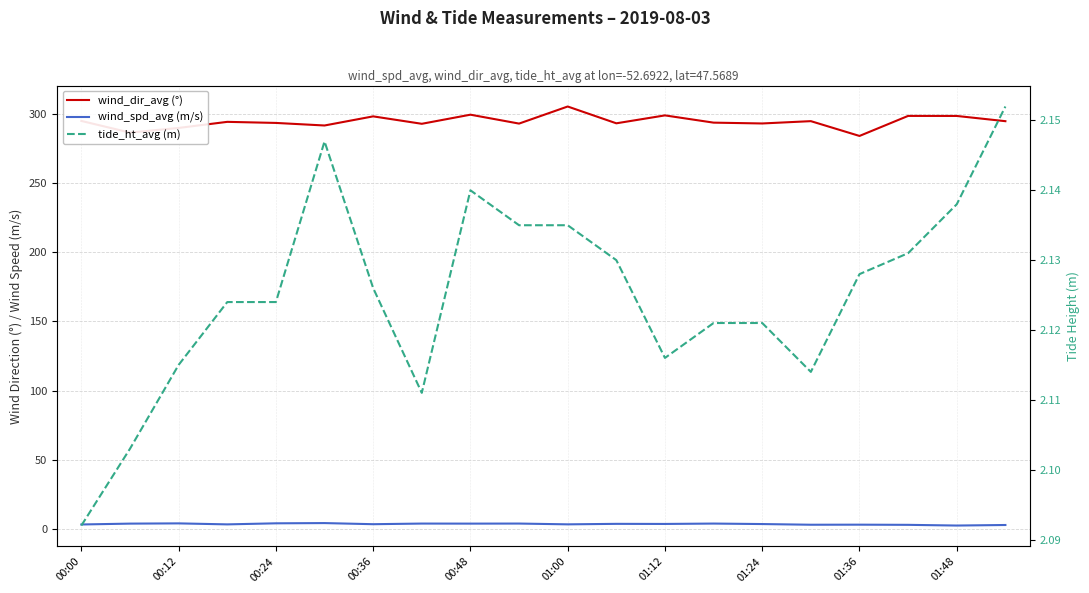

How many data points in wind_dir_avg (°) are less than 294?

10